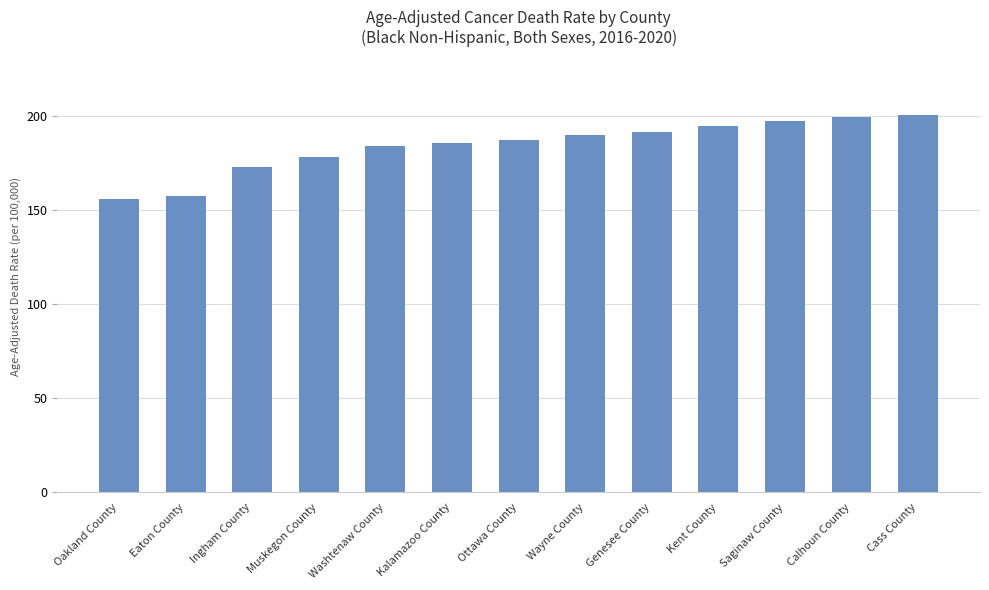

How many data points are less than 187?

6